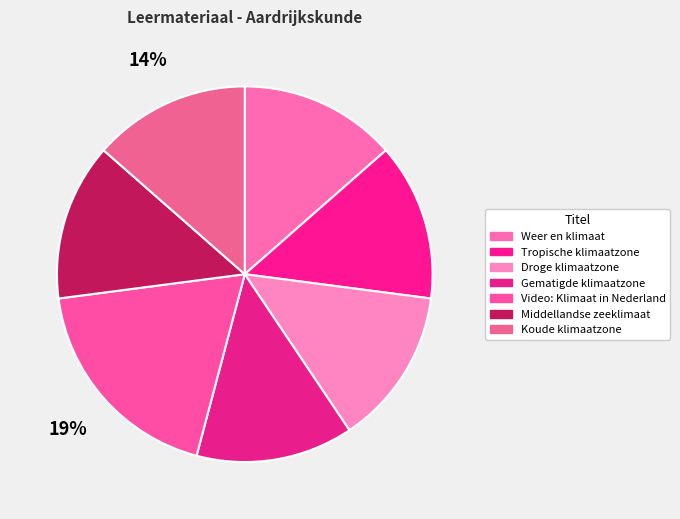

How many slices are in this pie chart?

7